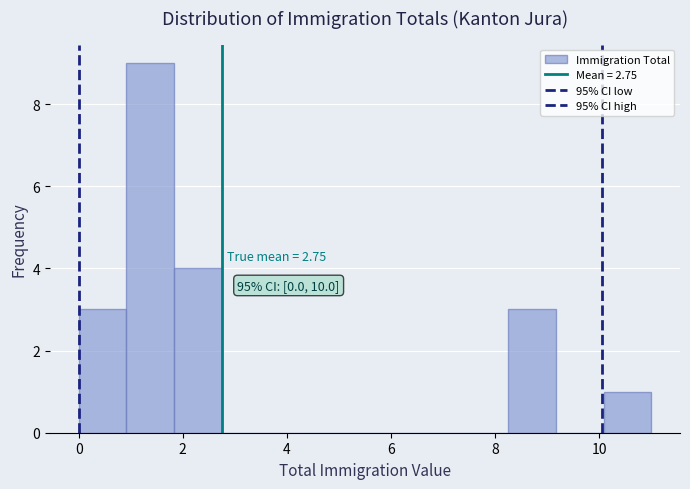

Which range on the x-axis has the tallest bar?

1.0 to 1.8